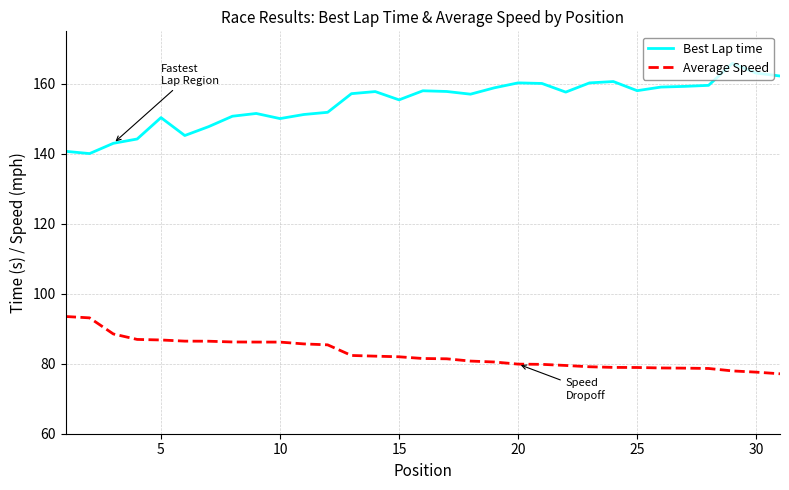

Which series has the widest spread of values?

Best Lap time